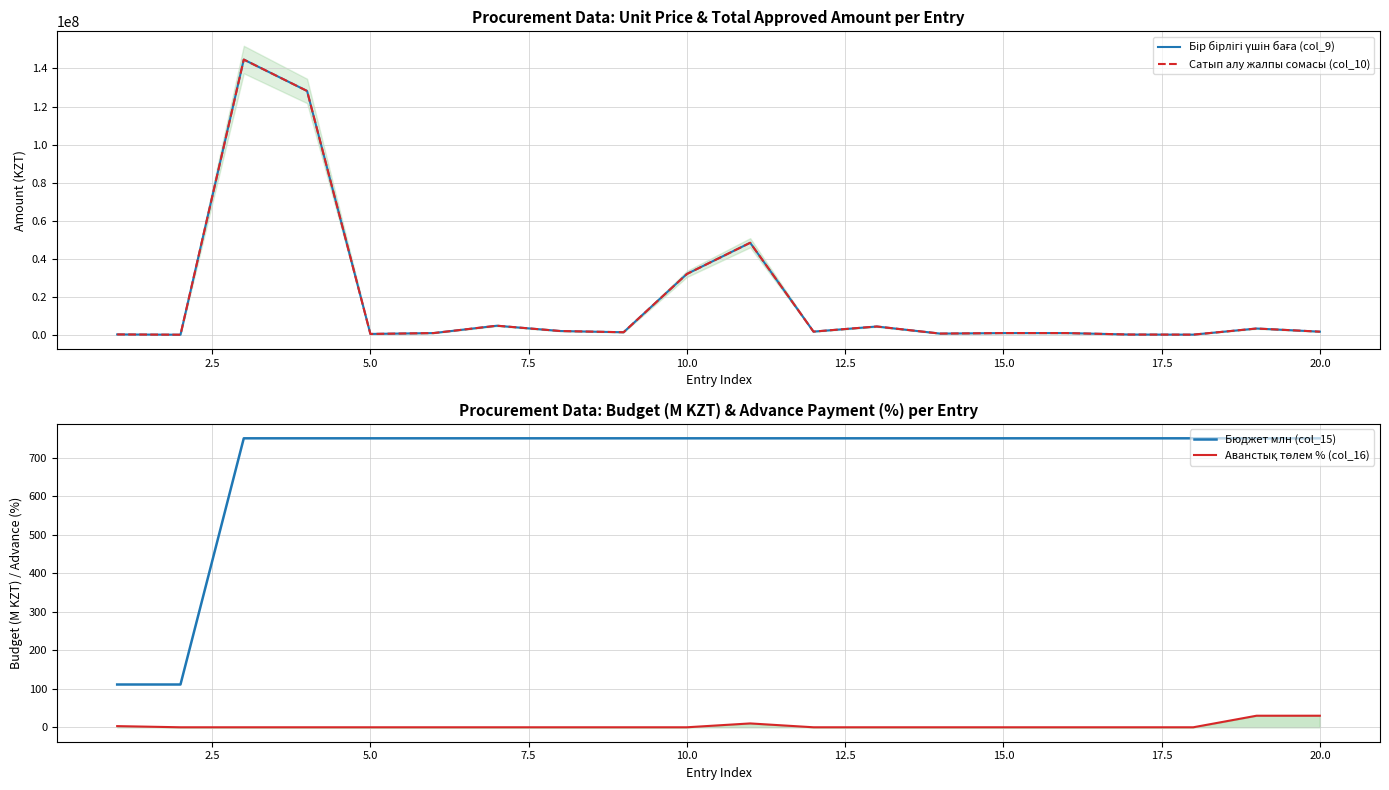

Which series has the largest total across all categories?

Бір бірлігі үшін баға (col_9)